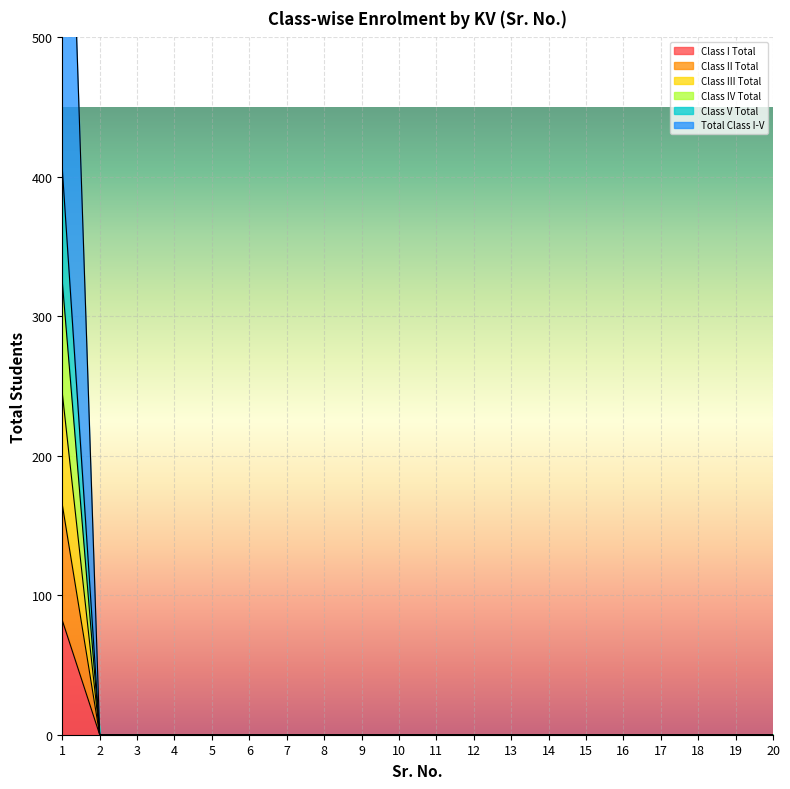

Is the value of Total Class I-V at 14 greater than the value of Class III Total at 19?

No